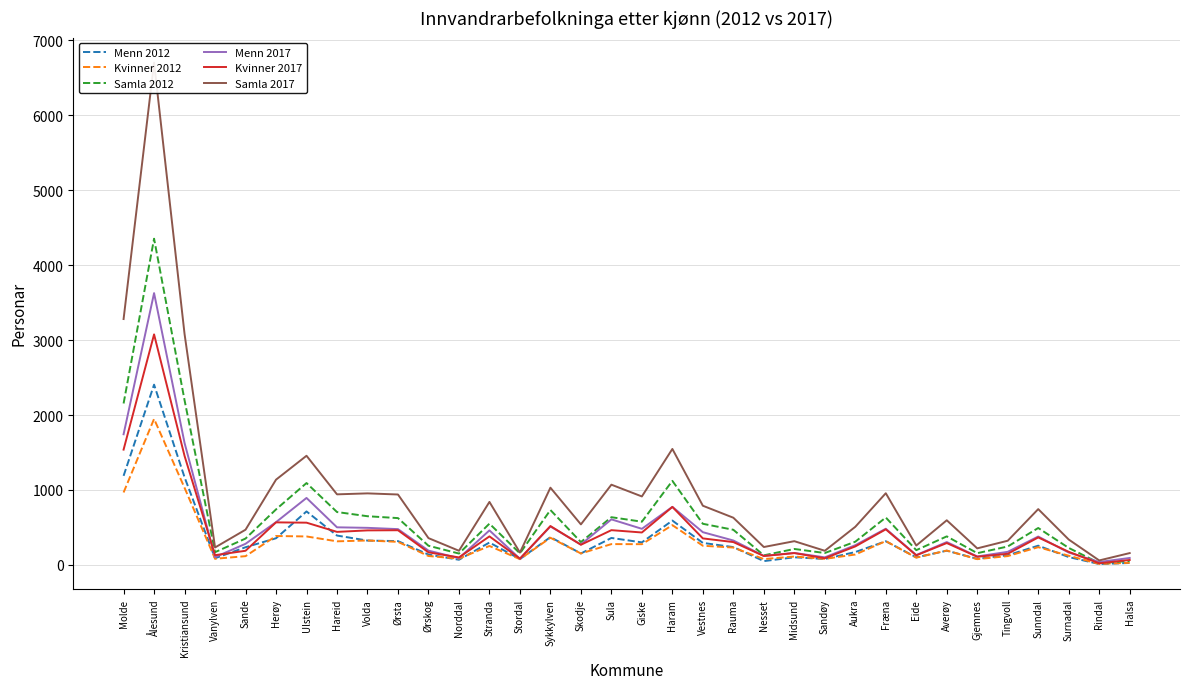

The Samla 2012 series shows 770 at Haram. True or false?

False